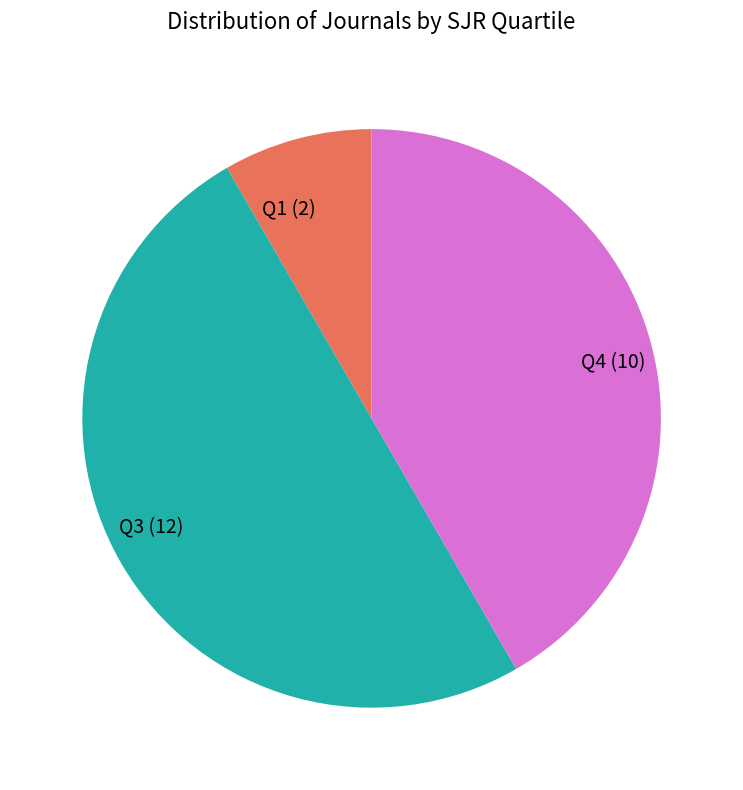

True or false: Q1 accounts for 8% of the total.

True